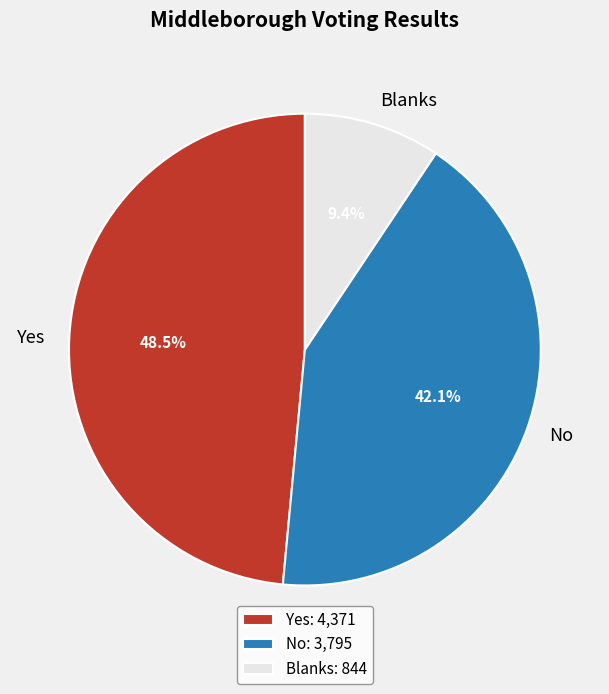

How many slices are in this pie chart?

3